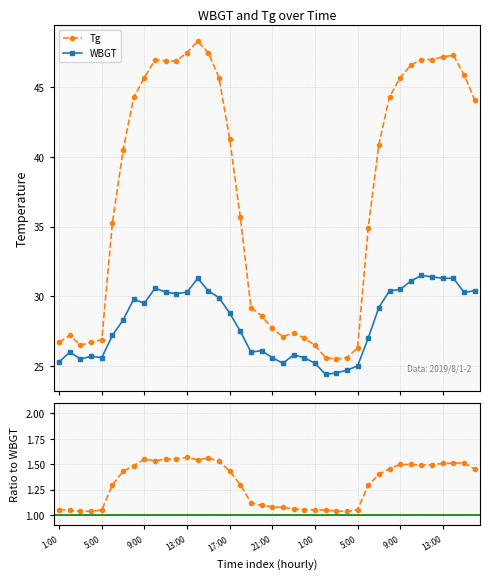

What is the sum of all WBGT values?

1124.7